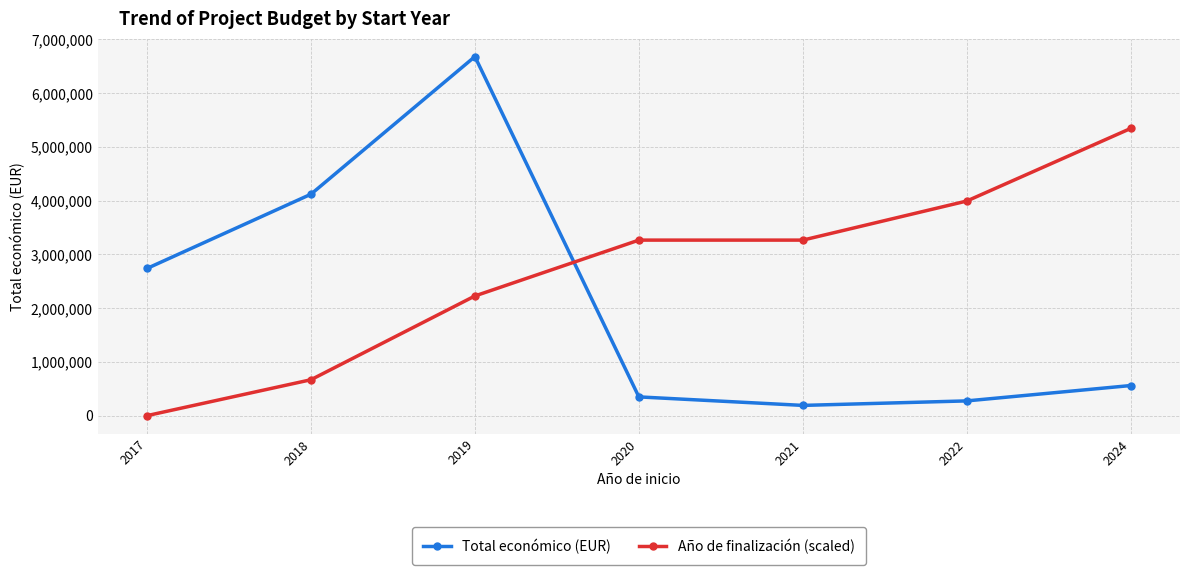

Which series has the largest total across all categories?

Año de finalización (scaled)